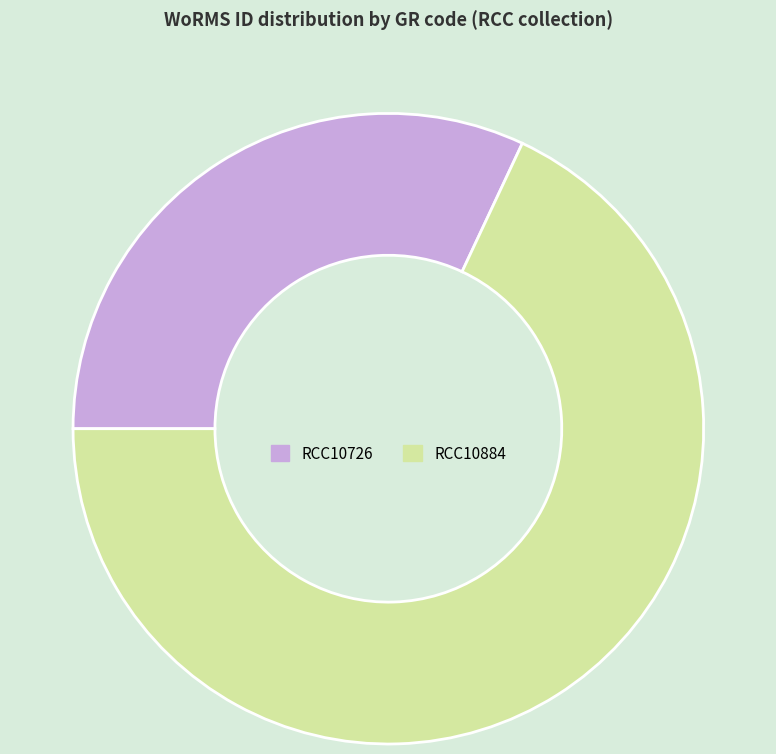

What is the ratio of the value at RCC10726 to the value at RCC10884?

0.5